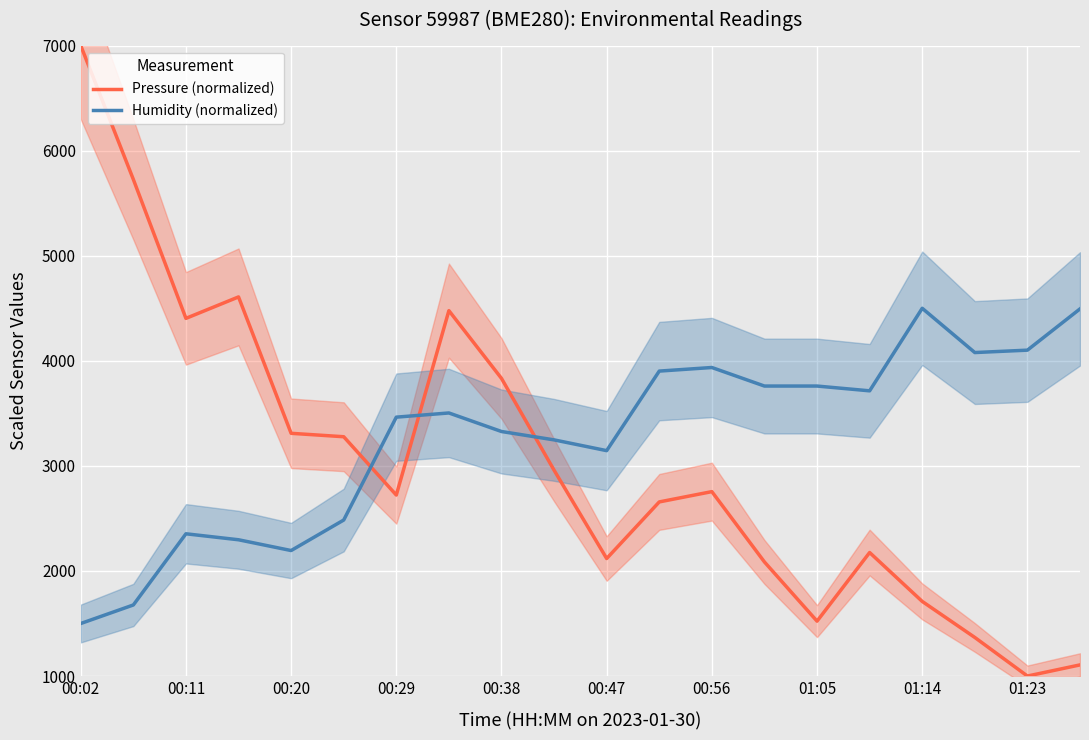

What is the highest value of the Humidity (normalized) series?

4500.0